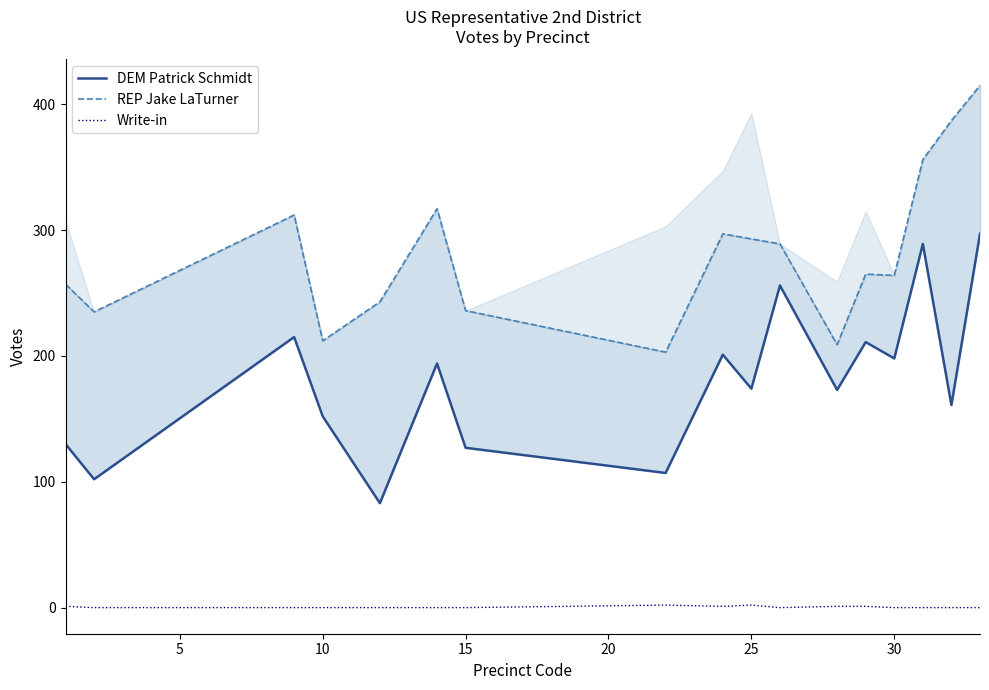

Reading left to right, extract all data points from this chart.

DEM Patrick Schmidt: 130	102	215	152	83	194	127	107	201	174	256	173	211	198	289	161	297
REP Jake LaTurner: 257	235	312	212	243	317	236	203	297	293	289	209	265	264	356	387	415
Write-in: 1	0	0	0	0	0	0	2	1	2	0	1	1	0	0	0	0